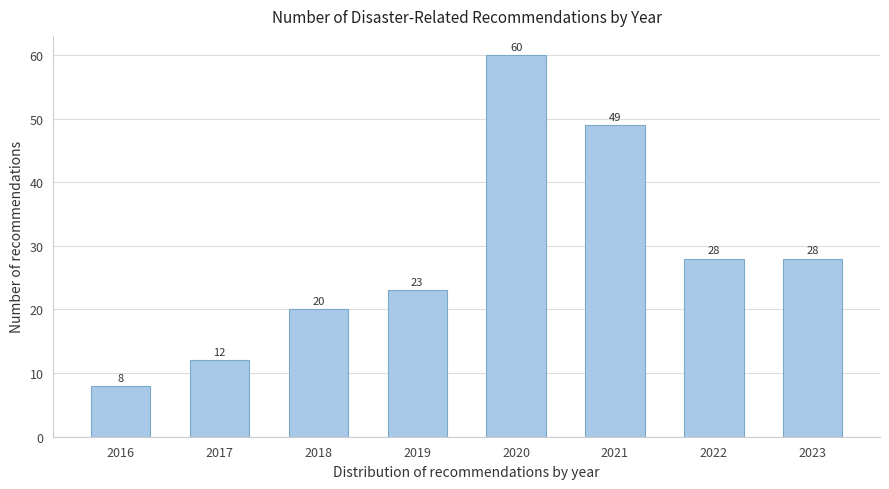

Reading right to left, transcribe all the data shown in this chart.

2023=28	2022=28	2021=49	2020=60	2019=23	2018=20	2017=12	2016=8